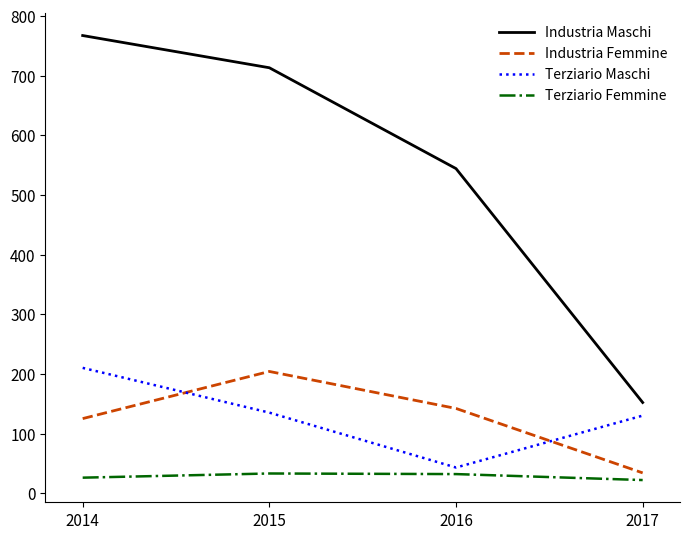

What is the difference between the Industria Femmine values at 2014 and 2016?

17